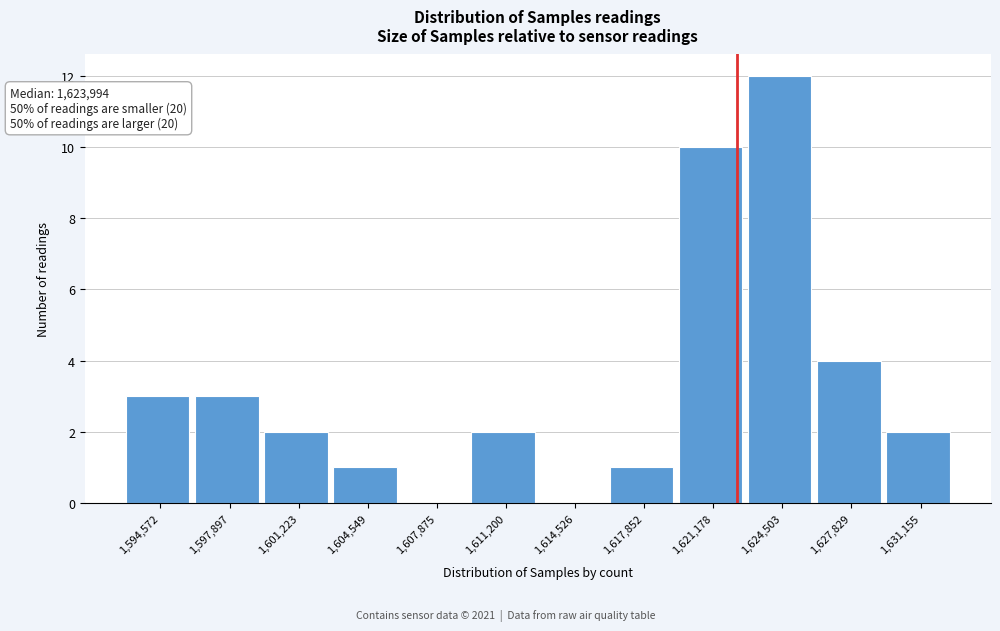

Reading left to right, transcribe all the data shown in this chart.

1,594,572=3	1,597,897=3	1,601,223=2	1,604,549=1	1,607,875=0	1,611,200=2	1,614,526=0	1,617,852=1	1,621,178=10	1,624,503=12	1,627,829=4	1,631,155=2